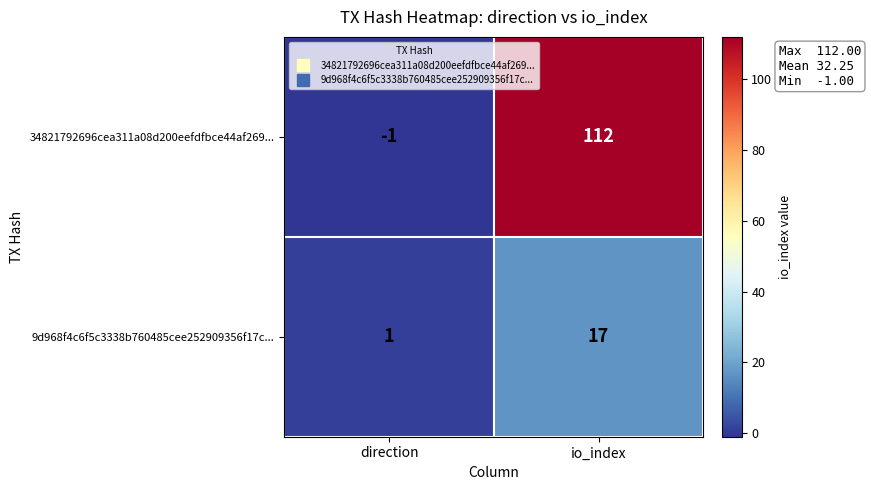

Is it true that 34821792696cea311a08d200eefdfbce44af269... equals 178 at io_index?

False